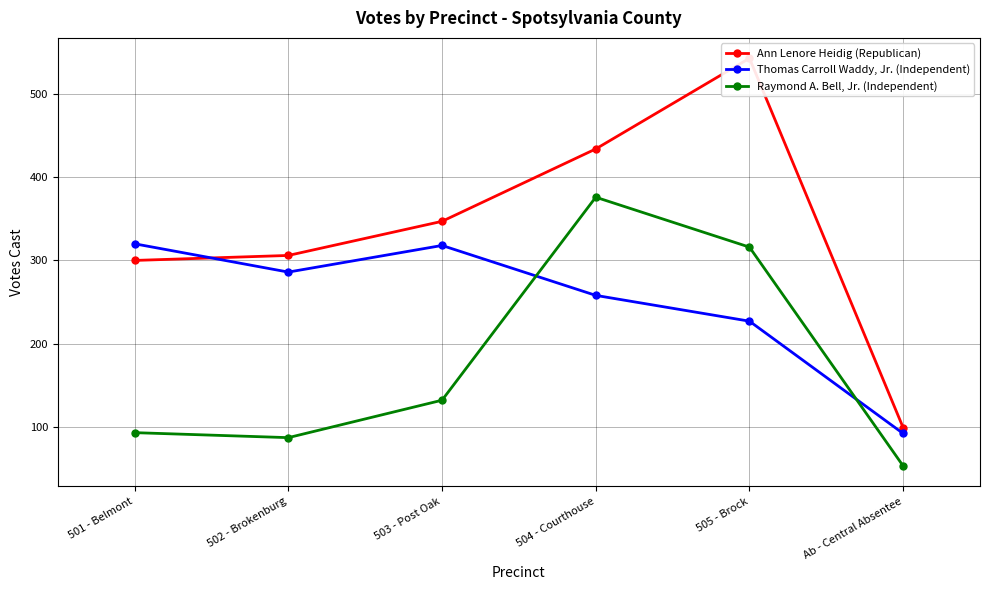

In Thomas Carroll Waddy, Jr. (Independent), how many points are lower than both neighbors (excluding endpoints)?

1